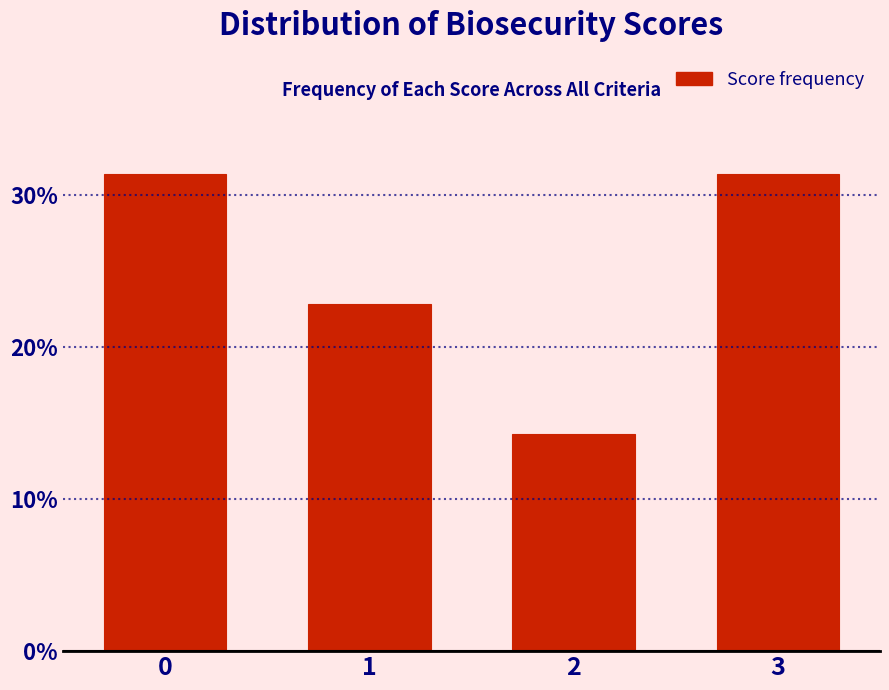

Reading left to right, what are all the values shown in this chart?

31.4	22.9	14.3	31.4